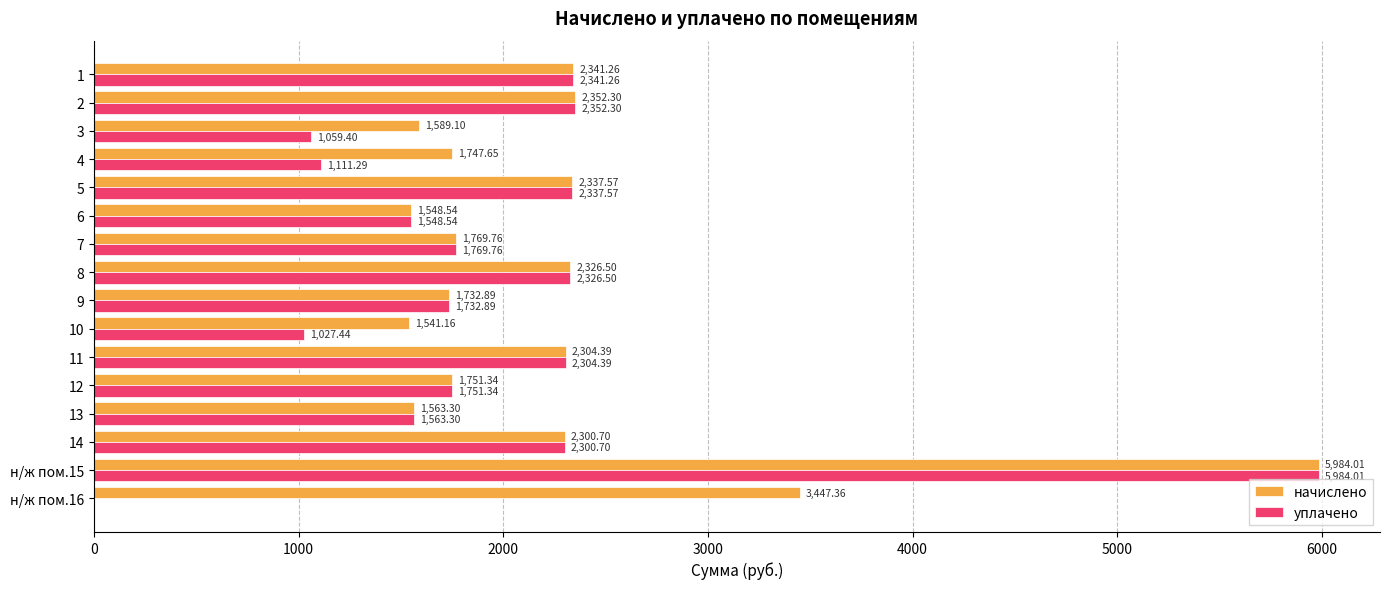

Is the value of начислено at 4 greater than the value of уплачено at 10?

Yes